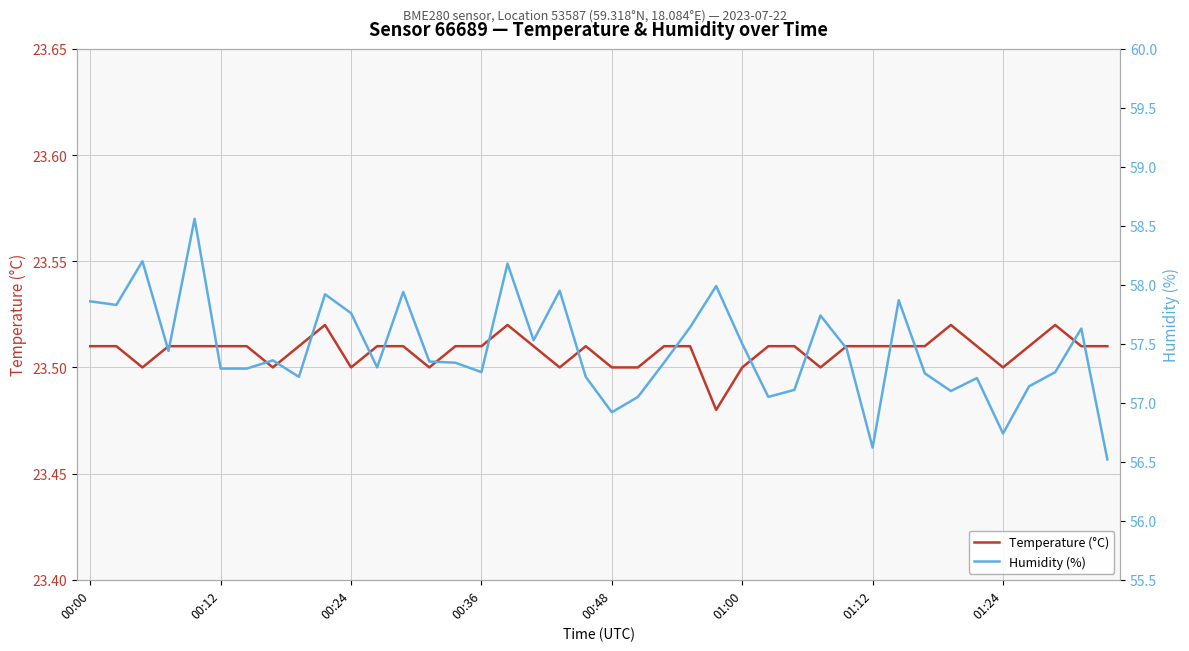

Reading right to left, list all the values displayed in this chart.

temperature: 23.5	23.5	23.5	23.5	23.5	23.5	23.5	23.5	23.5	23.5	23.5	23.5	23.5	23.5	23.5	23.5	23.5	23.5	23.5	23.5	23.5	23.5	23.5	23.5	23.5	23.5	23.5	23.5	23.5	23.5	23.5	23.5	23.5	23.5	23.5	23.5	23.5	23.5	23.5	23.5
humidity: 56.5	57.6	57.3	57.1	56.7	57.2	57.1	57.2	57.9	56.6	57.5	57.7	57.1	57.0	57.5	58.0	57.6	57.3	57.0	56.9	57.2	58.0	57.5	58.2	57.3	57.3	57.4	57.9	57.3	57.8	57.9	57.2	57.4	57.3	57.3	58.6	57.4	58.2	57.8	57.9